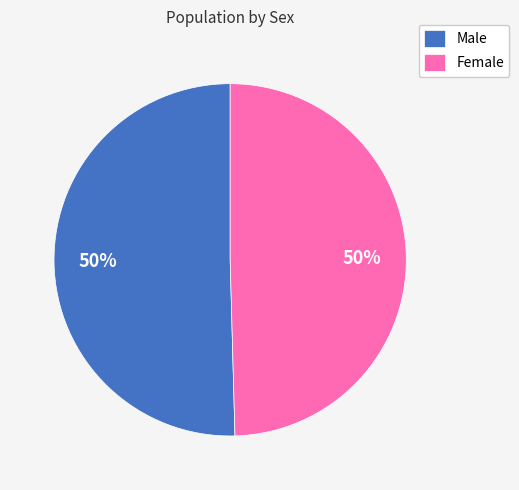

Count the number of slices in the pie.

2